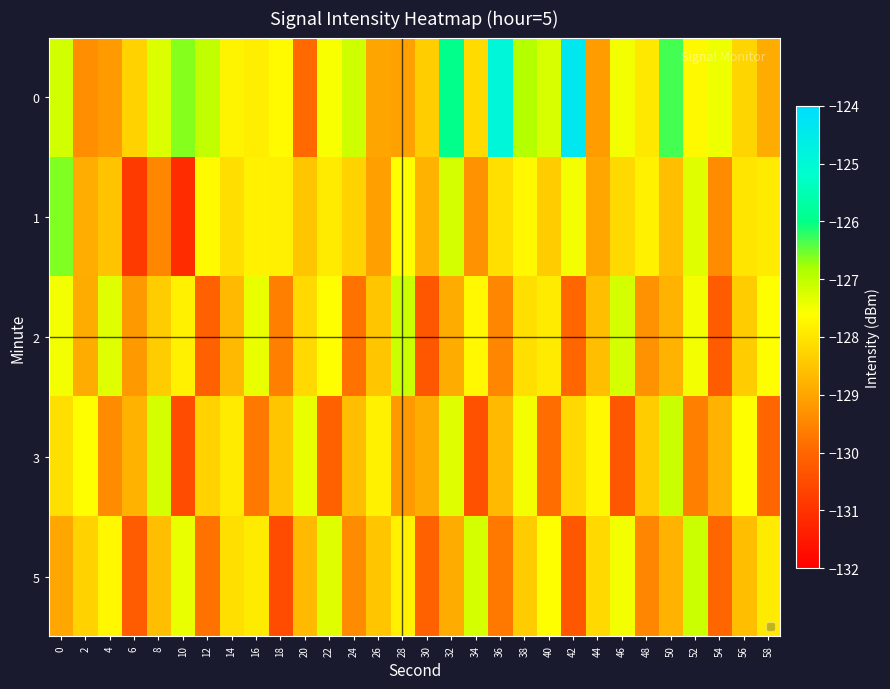

How many categories are shown in the chart?

30